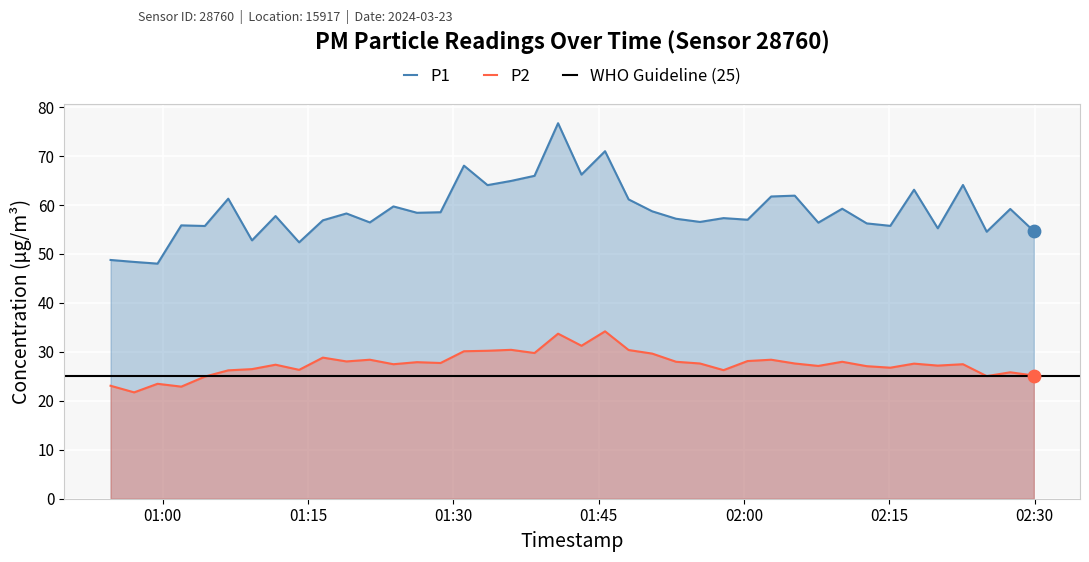

What is the total value across all series at 2024-03-23T01:21:22?

84.8